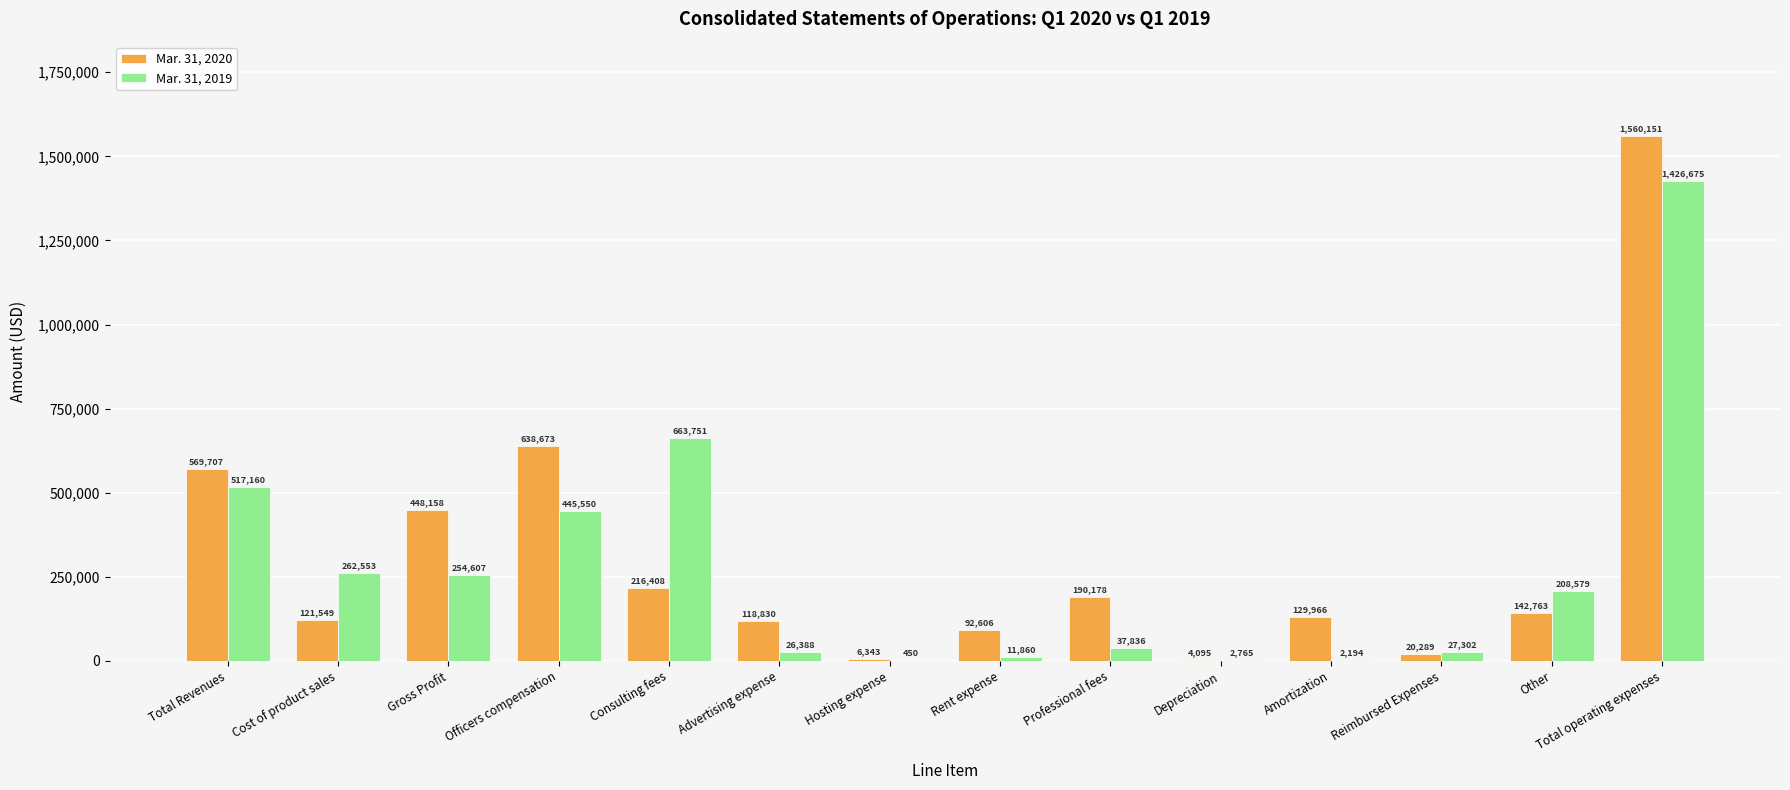

At which label is Mar. 31, 2019 closest to 713562?

Consulting fees